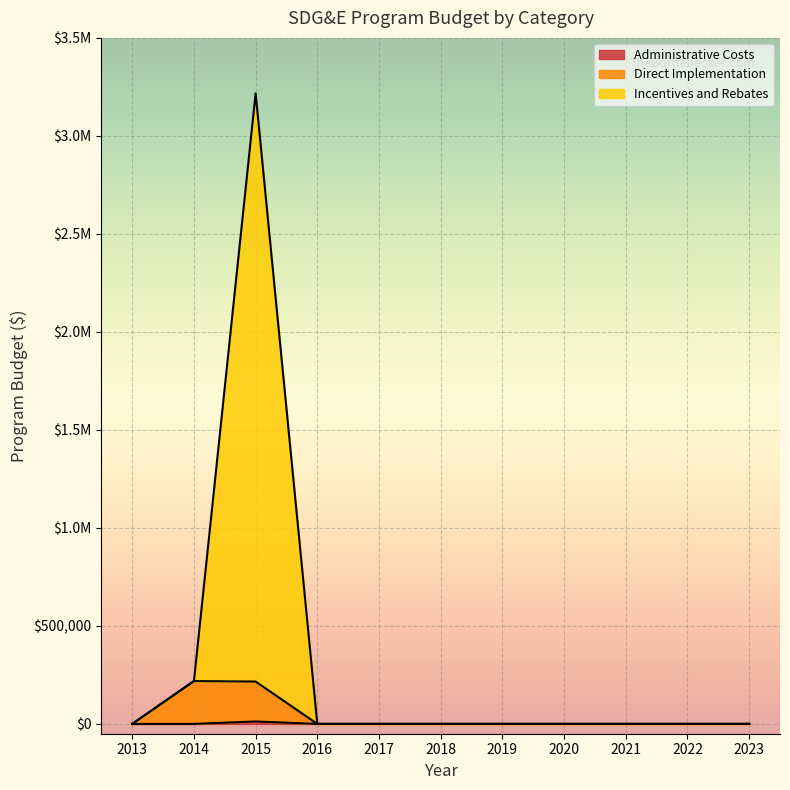

True or false: Direct Implementation has a value of 137737.8 at NPV Admin.

False